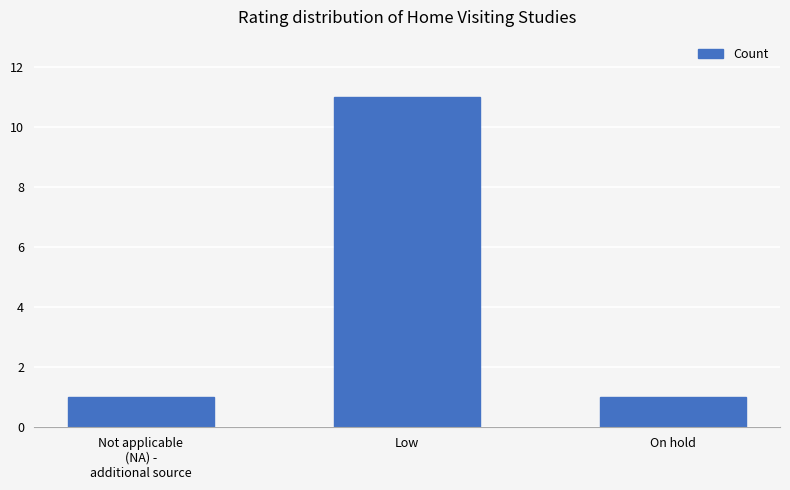

What is the value of the 3rd bar from the left?

1